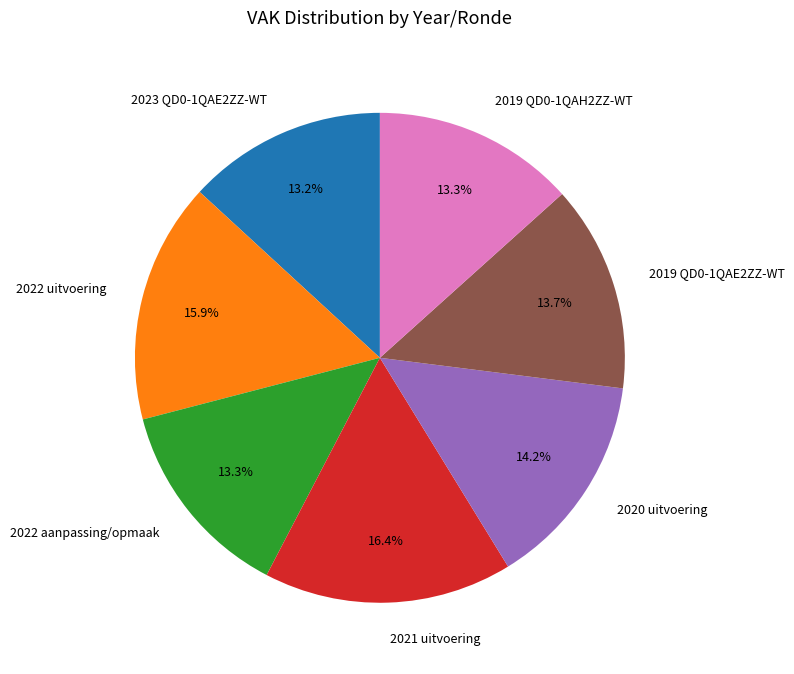

Which category has the biggest portion of the pie?

2021 uitvoering